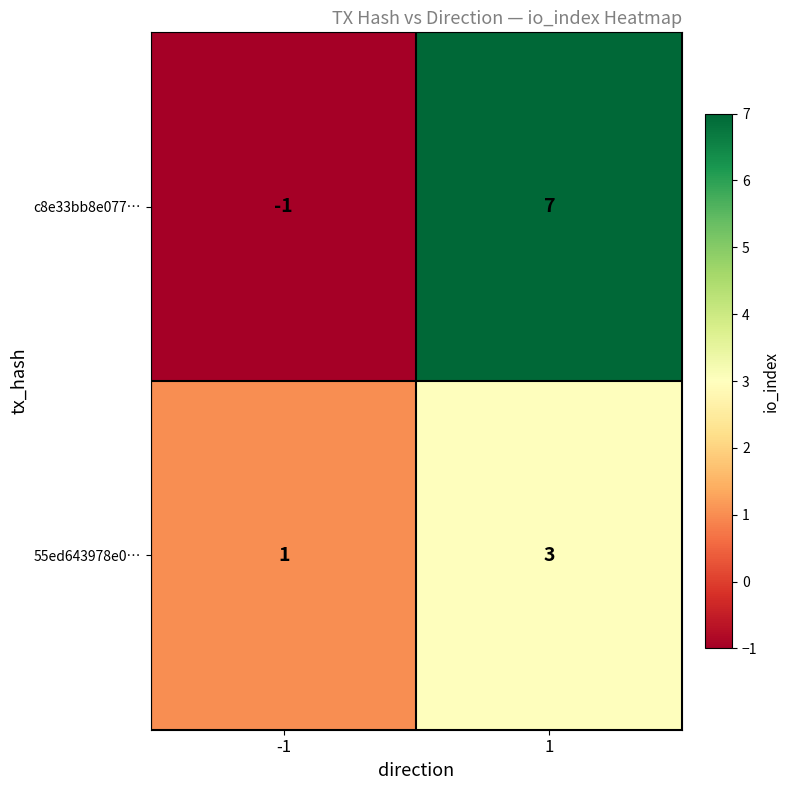

List the series in order of their overall mean, lowest first.

55ed643978e0…, c8e33bb8e077…